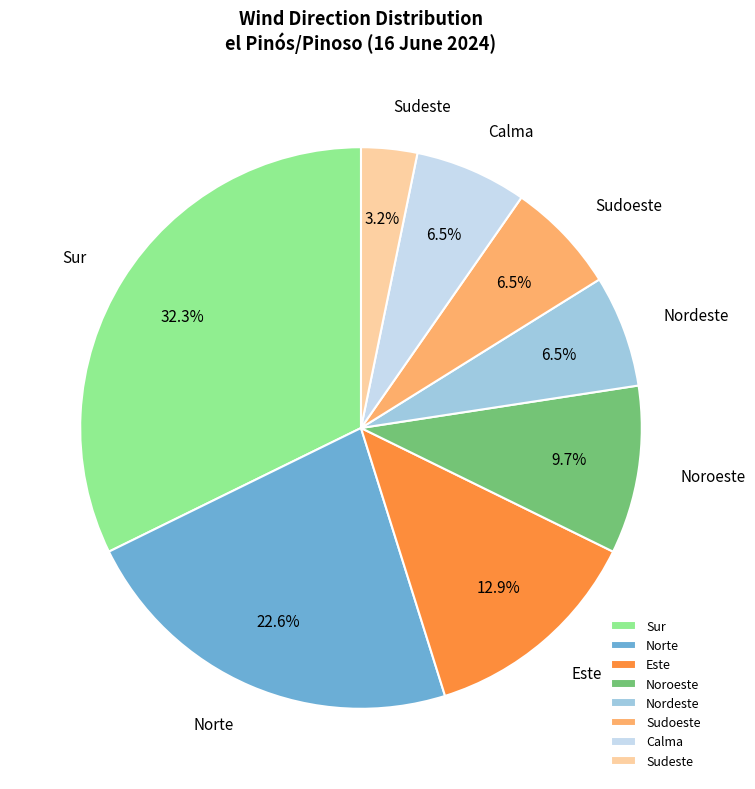

To the nearest percent, what portion does Sur represent?

32%